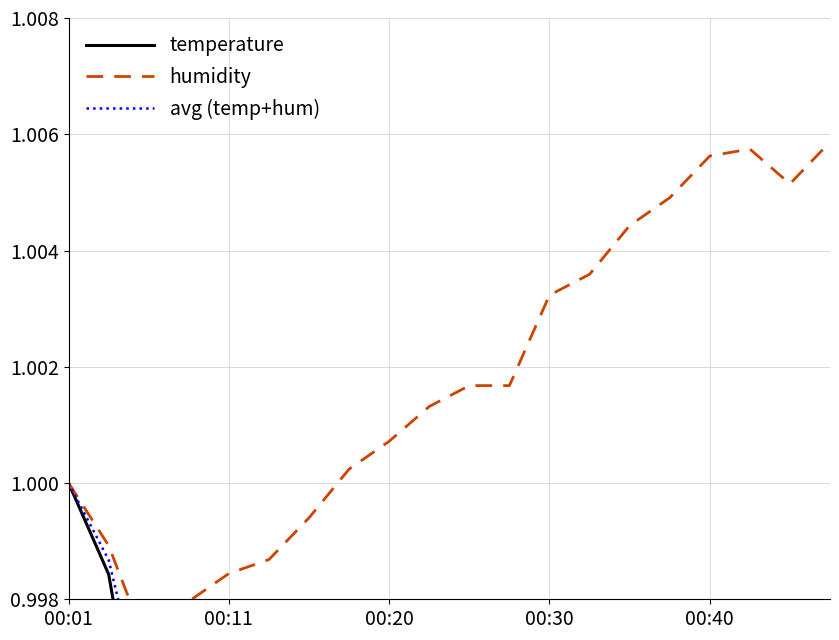

True or false: humidity and temperature intersect in this chart.

False